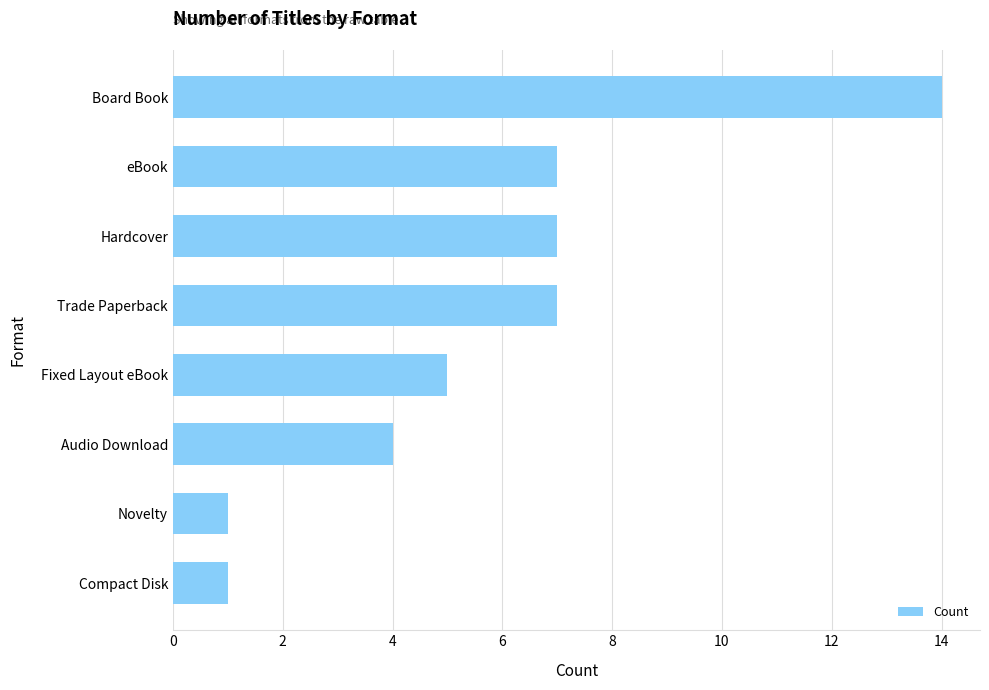

Does the chart contain any negative values?

No